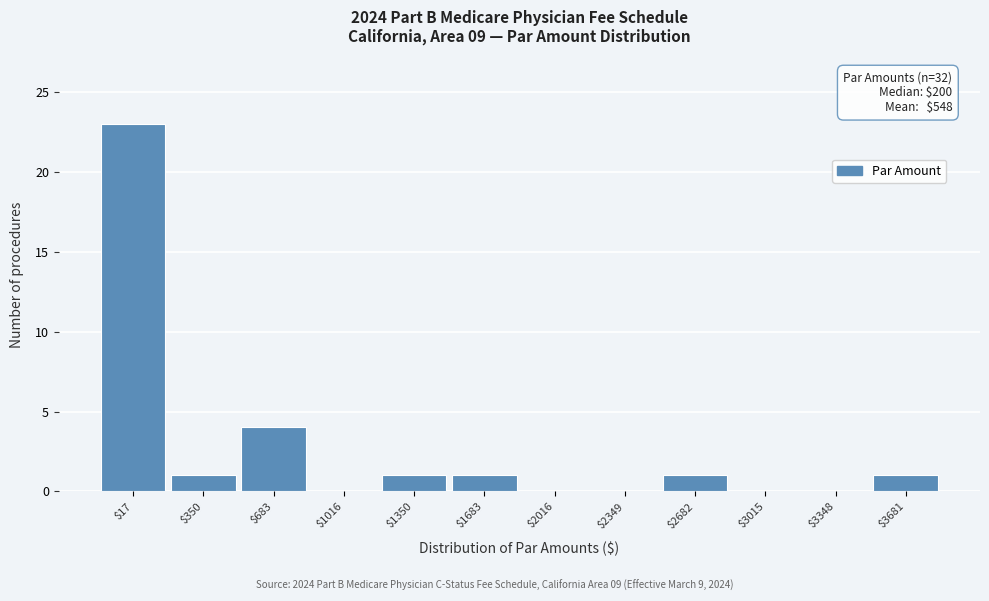

What is the sum of all values?

32